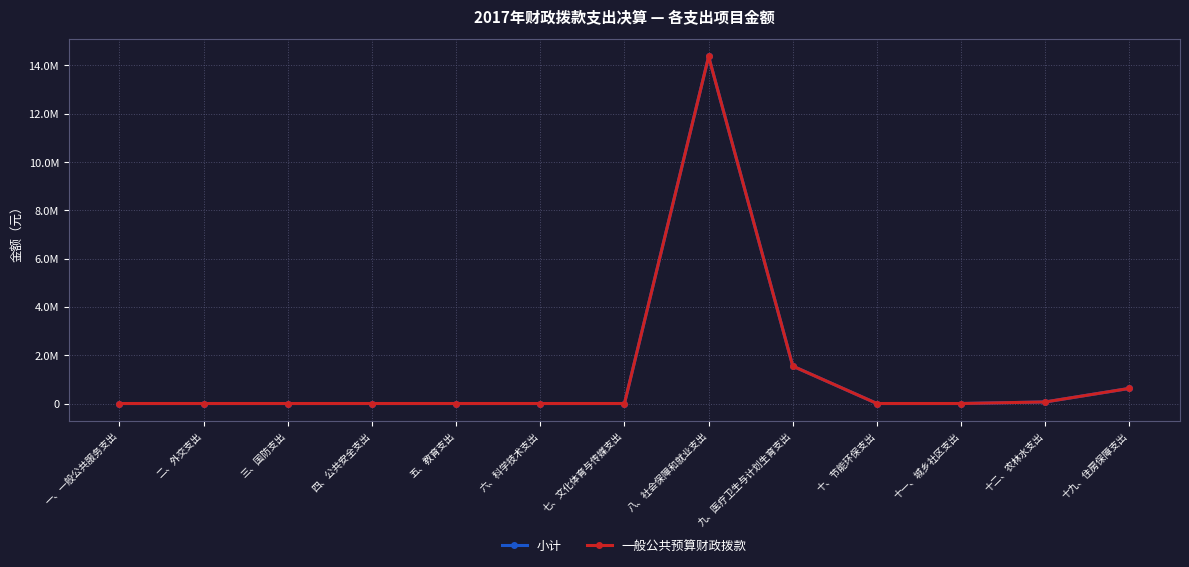

Does the chart have visible grid lines?

Yes